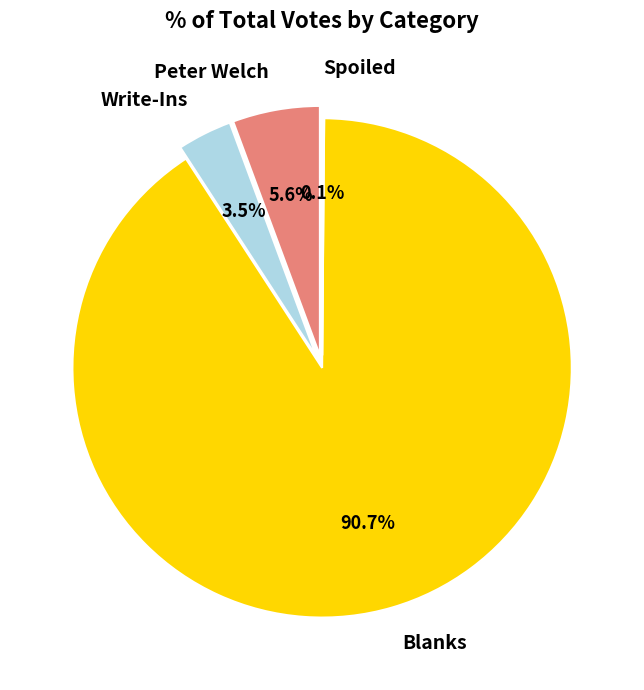

Combined, do Write-Ins and Spoiled account for over 50%?

No